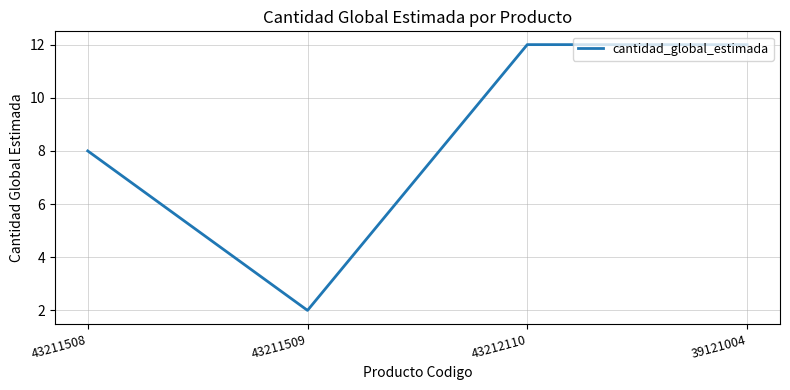

What is the sum of the values at 39121004 and 43211508?

20